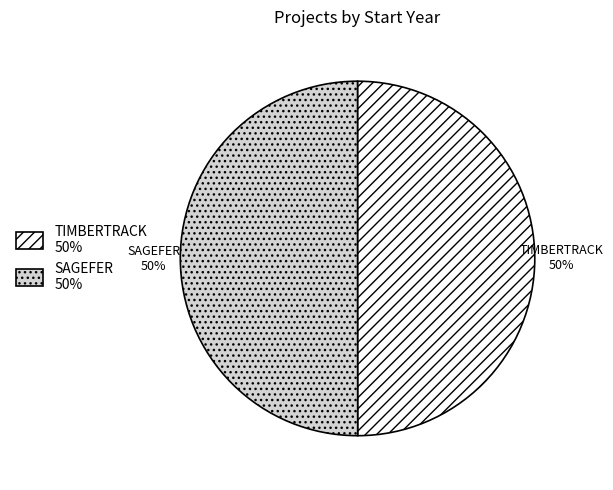

Combined, do SAGEFER 50% and TIMBERTRACK 50% account for over 50%?

Yes